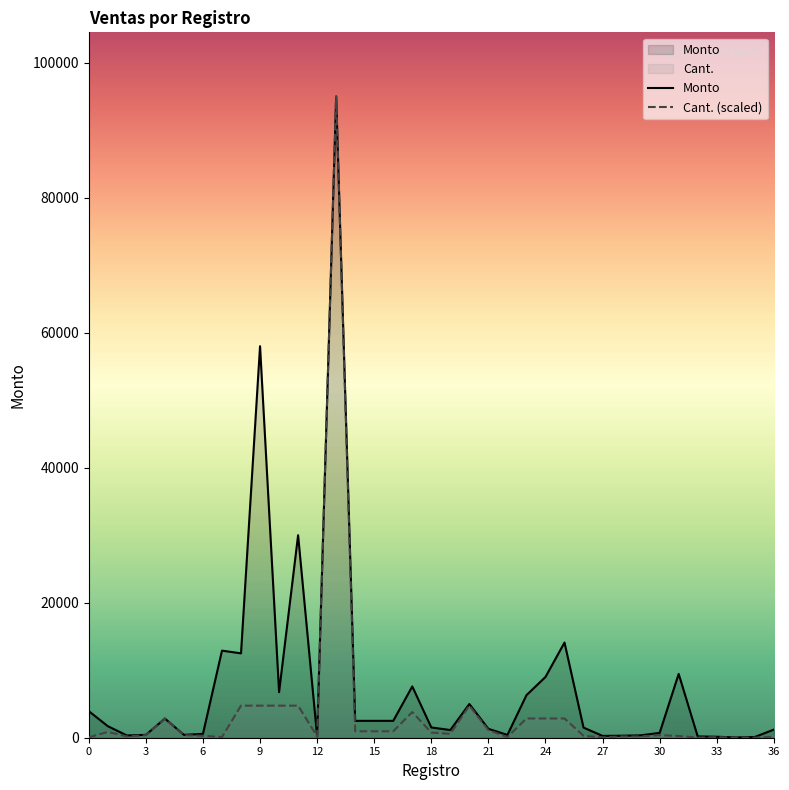

Does the chart display data point markers on the line(s)?

No